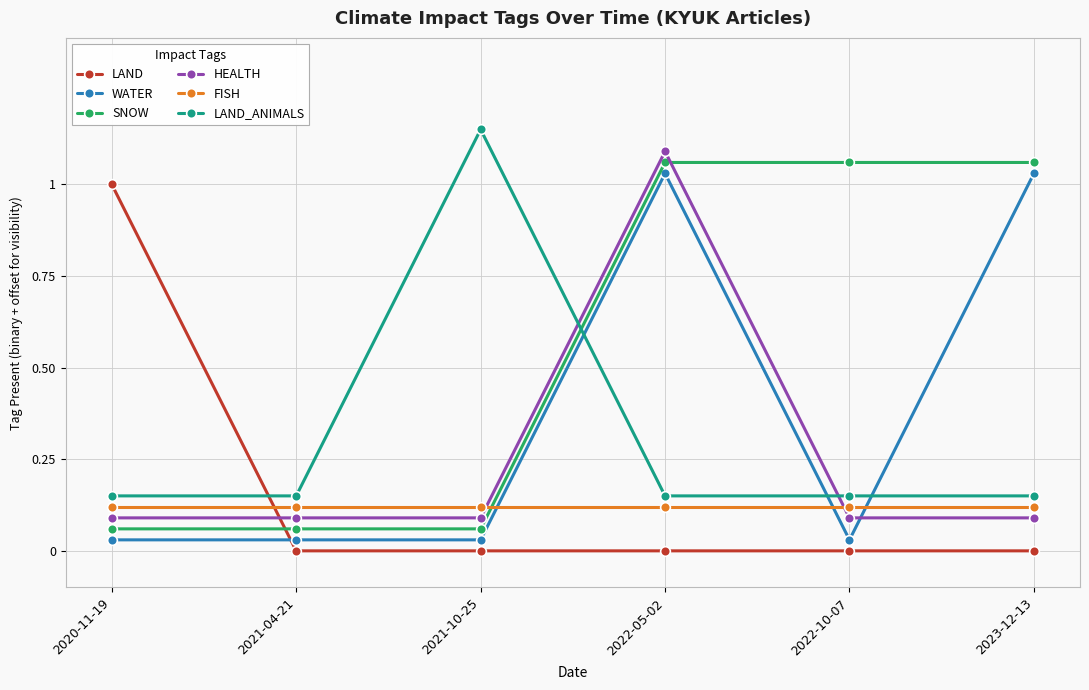

How many interior local peaks does the HEALTH series have?

1